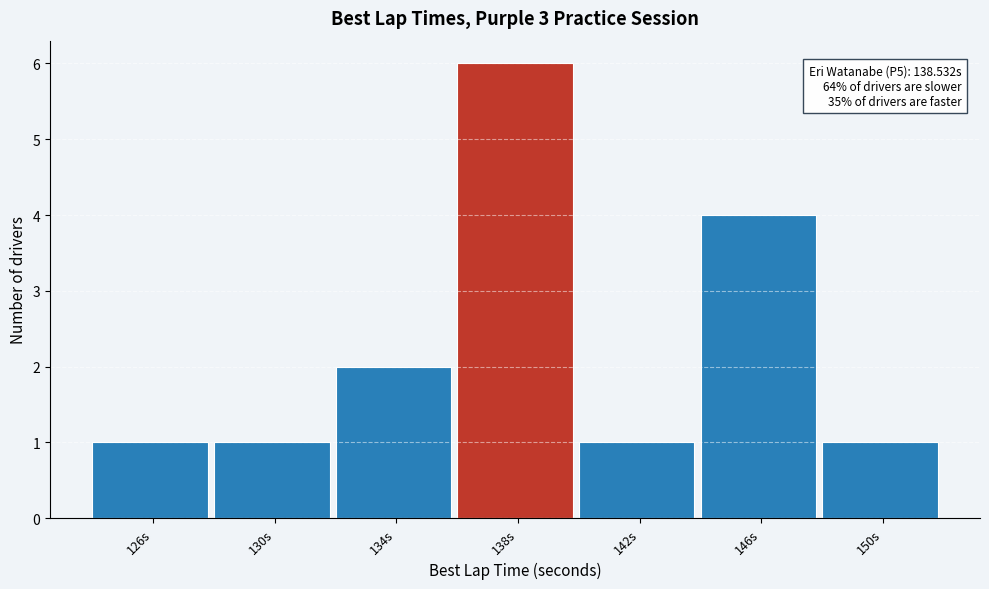

Reading right to left, list all the values displayed in this chart.

1	4	1	6	2	1	1